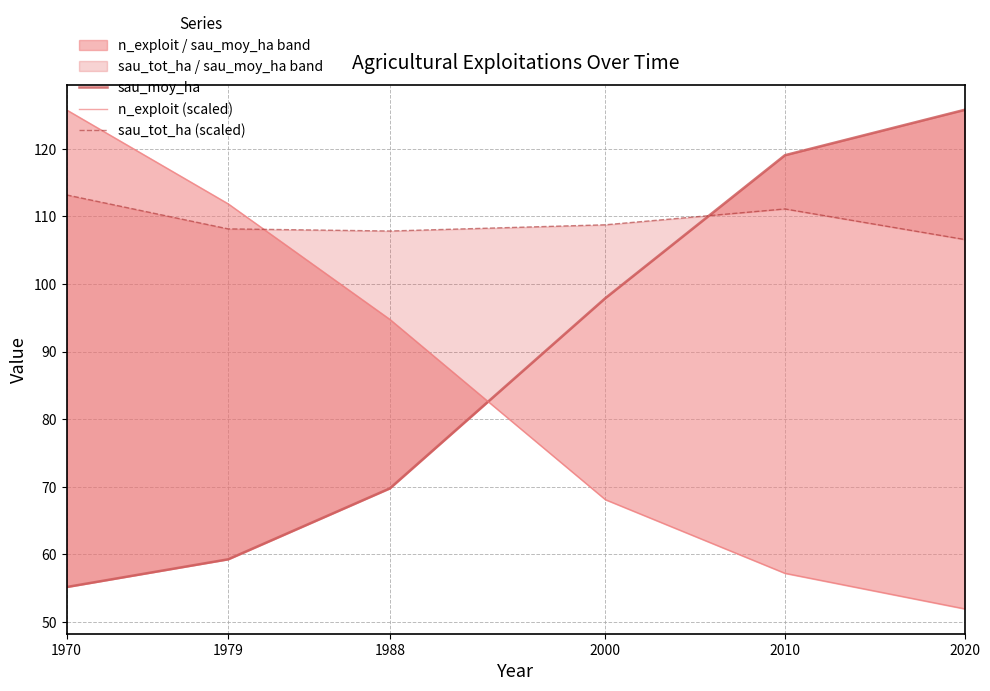

Is the value of sau_moy_ha at 2020 greater than the value of sau_tot_ha (scaled) at 1988?

Yes